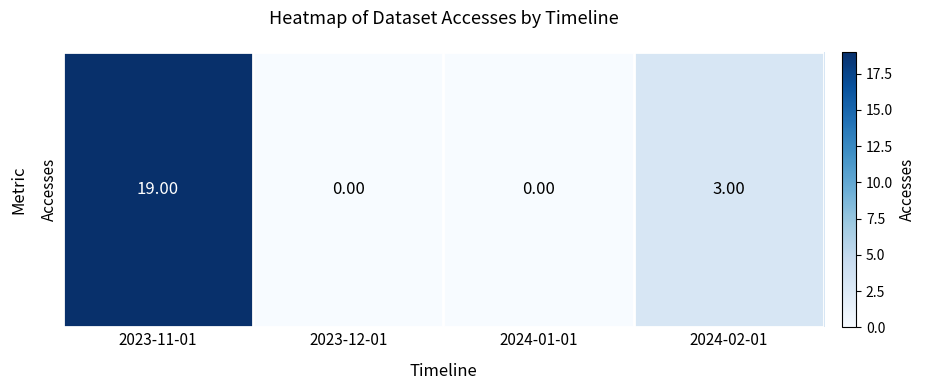

List the labels in order of value, smallest first.

2023-12-01, 2024-01-01, 2024-02-01, 2023-11-01